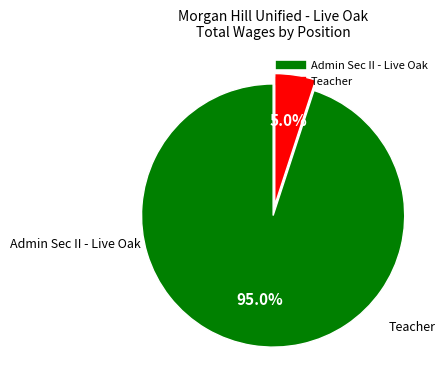

Which slice represents more than half of the pie?

Admin Sec II - Live Oak